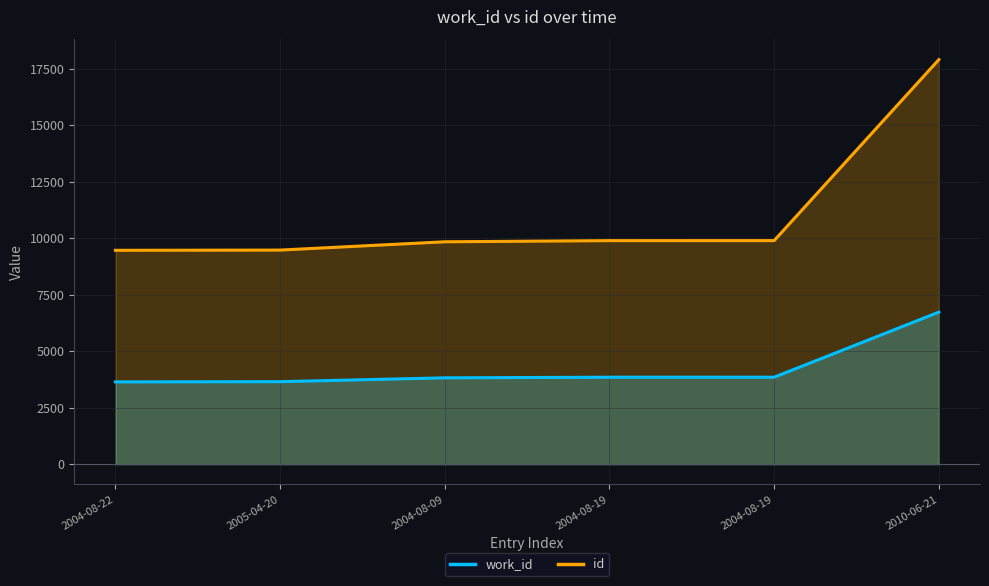

At which label does work_id first exceed 3846?

2004-08-19